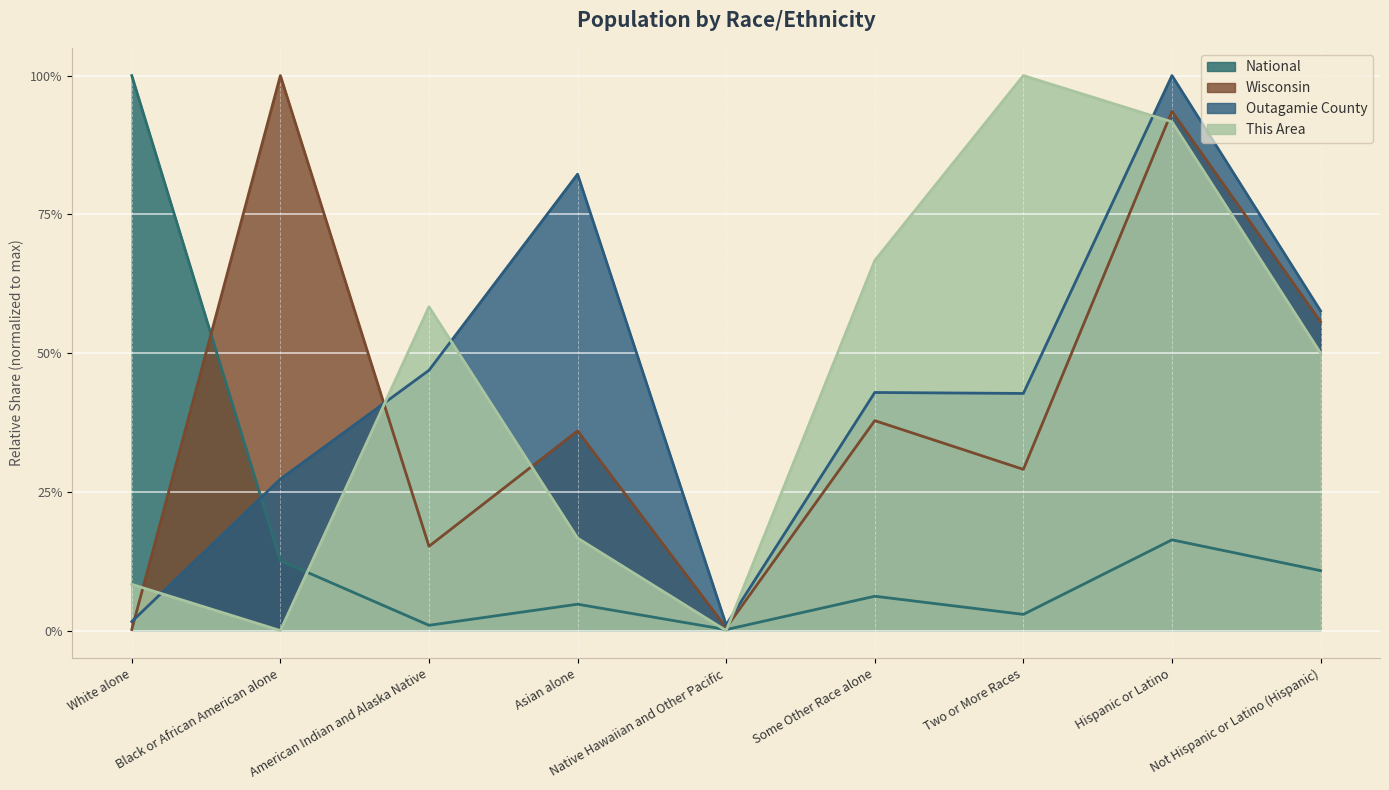

True or false: Wisconsin has a value of 0.5 at Native Hawaiian and Other Pacific.

True